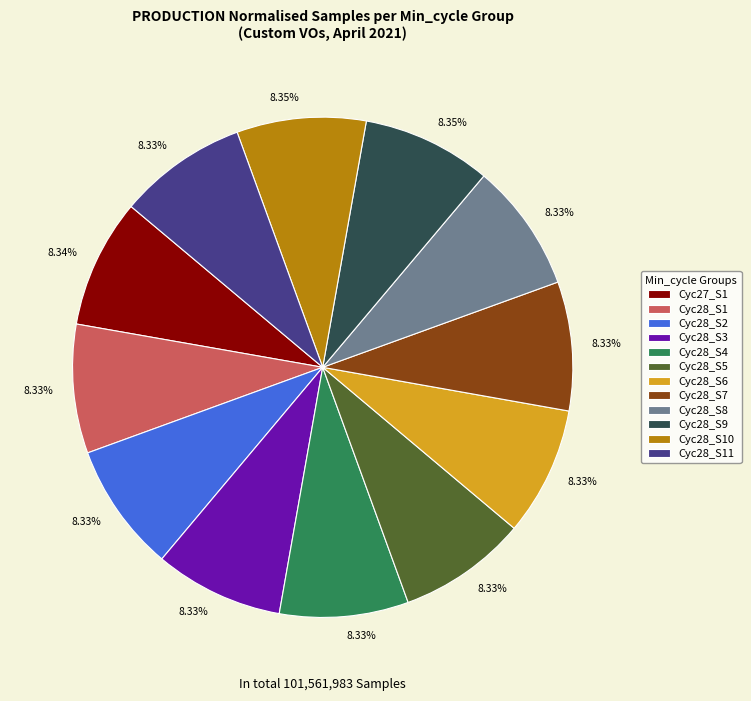

Is the sum of Cyc28_S7 and Cyc28_S3 greater than half?

No